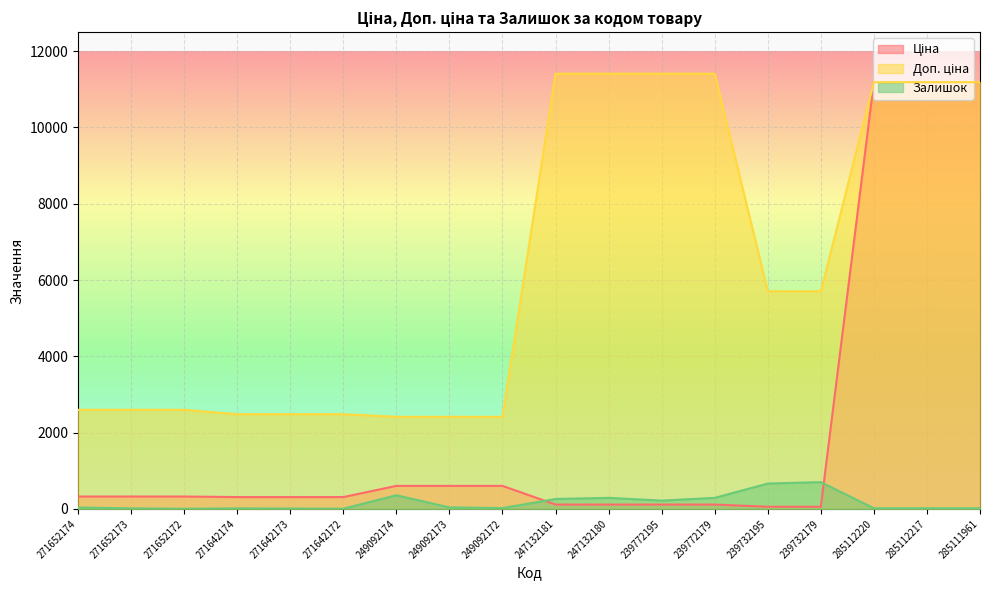

Does the chart display data point markers on the line(s)?

No